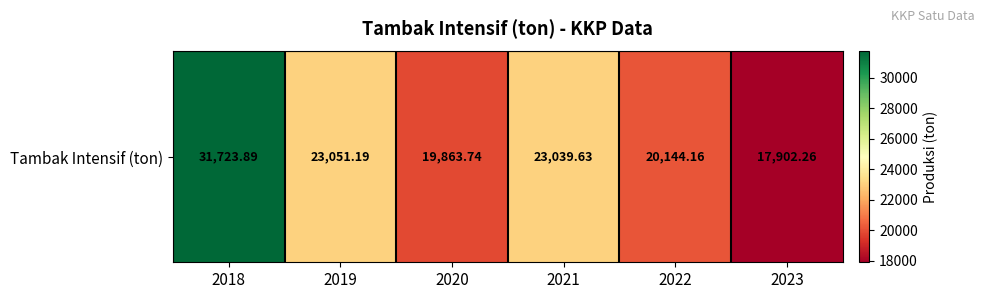

What is the approximate value at 2021?

23039.6